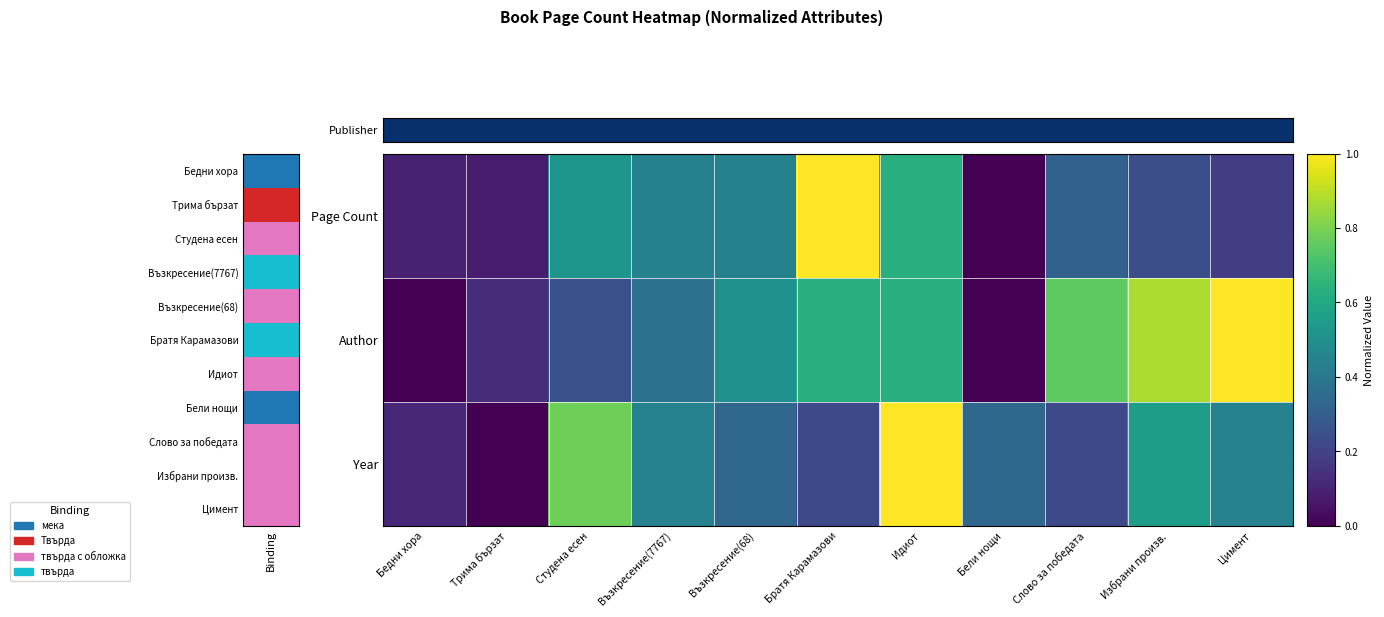

Rank the series by their maximum value, from lowest to highest.

Publisher, Author, Year